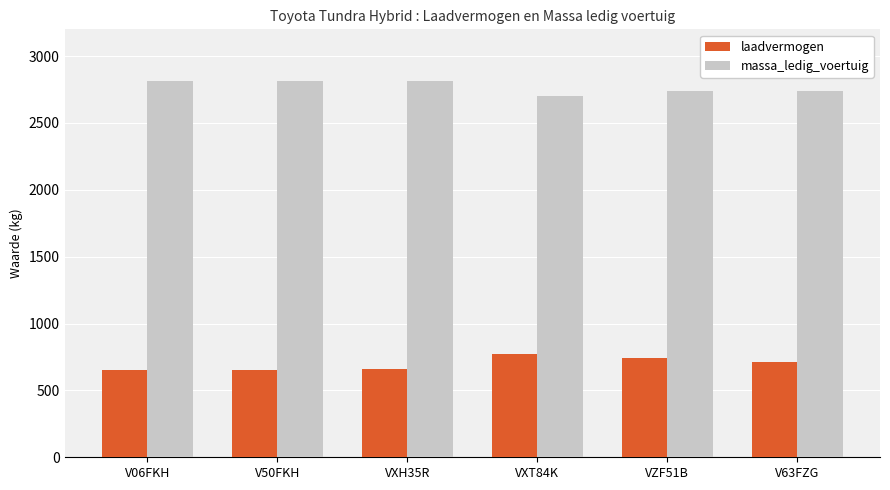

What is the label of the 6th bar from the left?

V63FZG